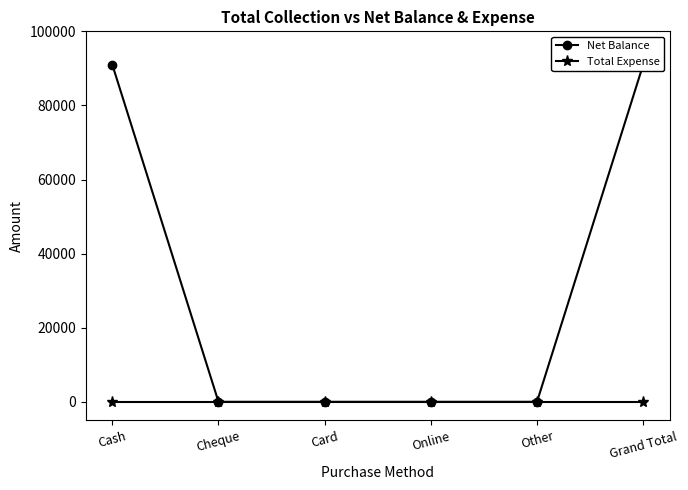

How many series are shown in this chart?

2